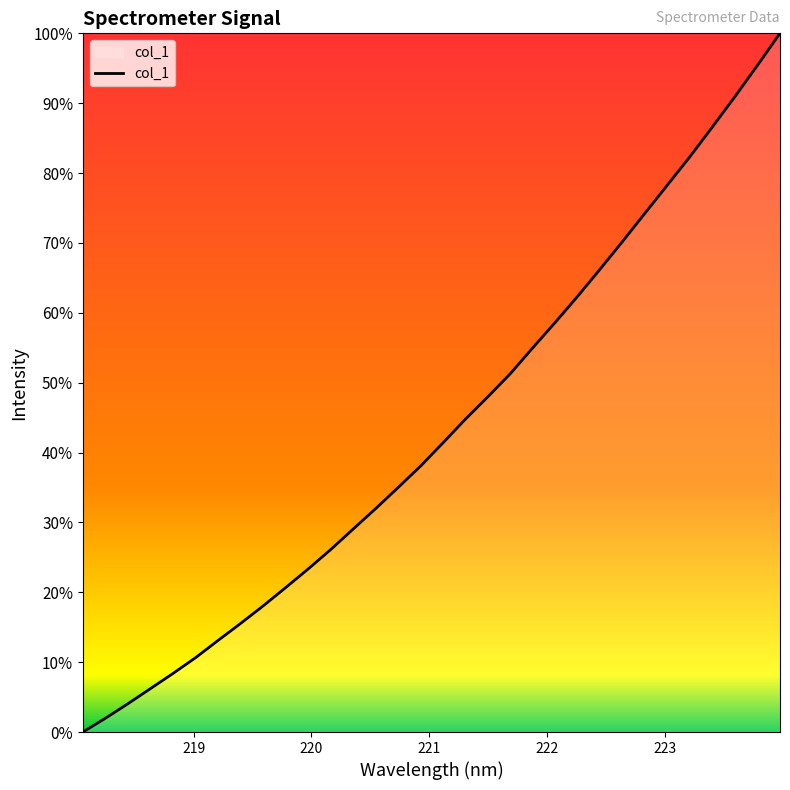

What is the greatest value displayed?

100.0